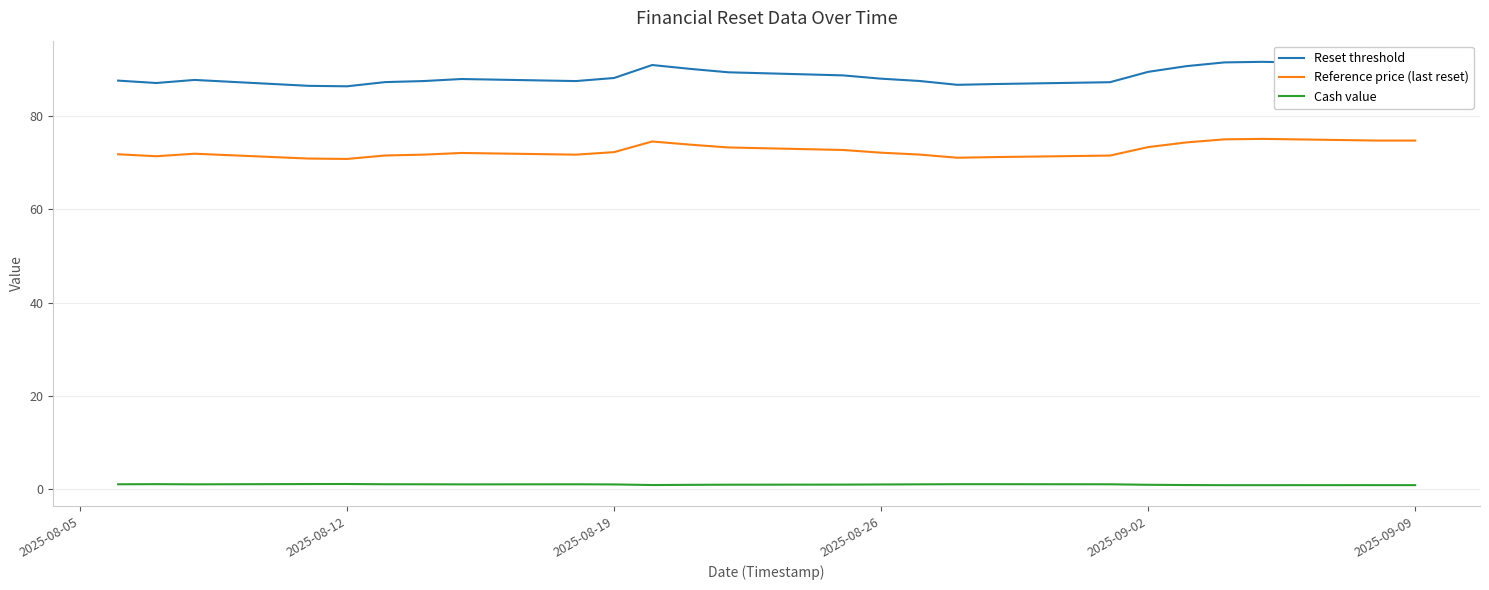

List the series in order of their peak value, lowest first.

Cash value, Reference price (last reset), Reset threshold